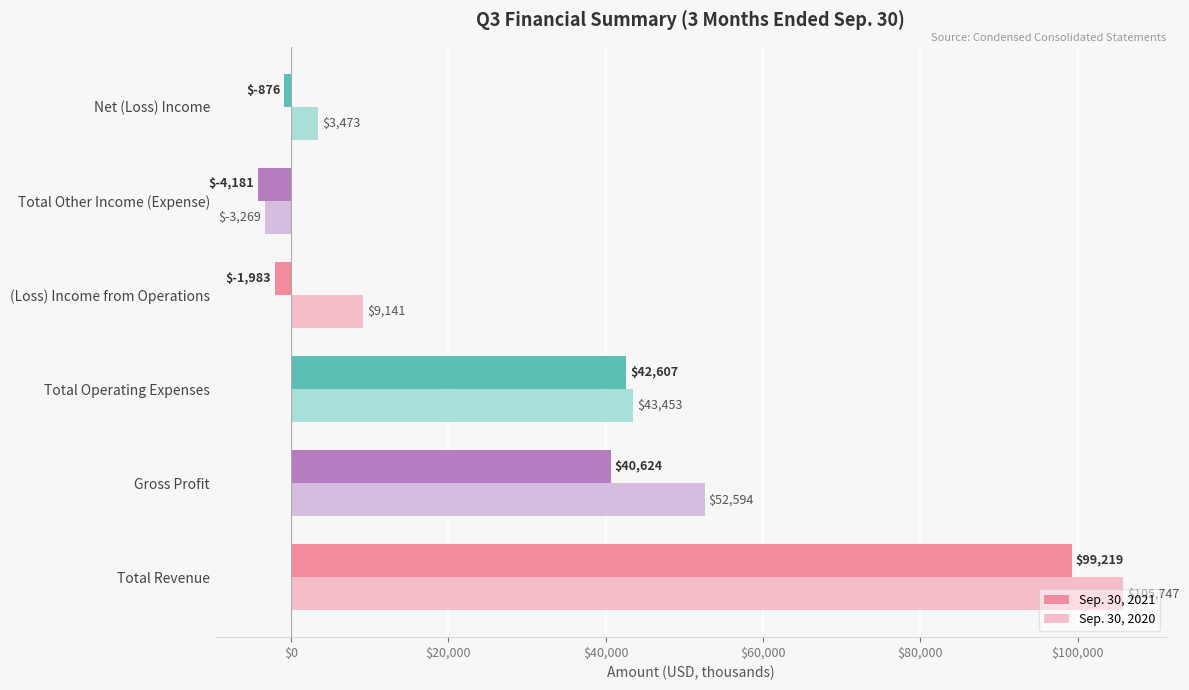

Rank the categories by Sep. 30, 2020 value from lowest to highest.

Total Other Income (Expense), Net (Loss) Income, (Loss) Income from Operations, Total Operating Expenses, Gross Profit, Total Revenue